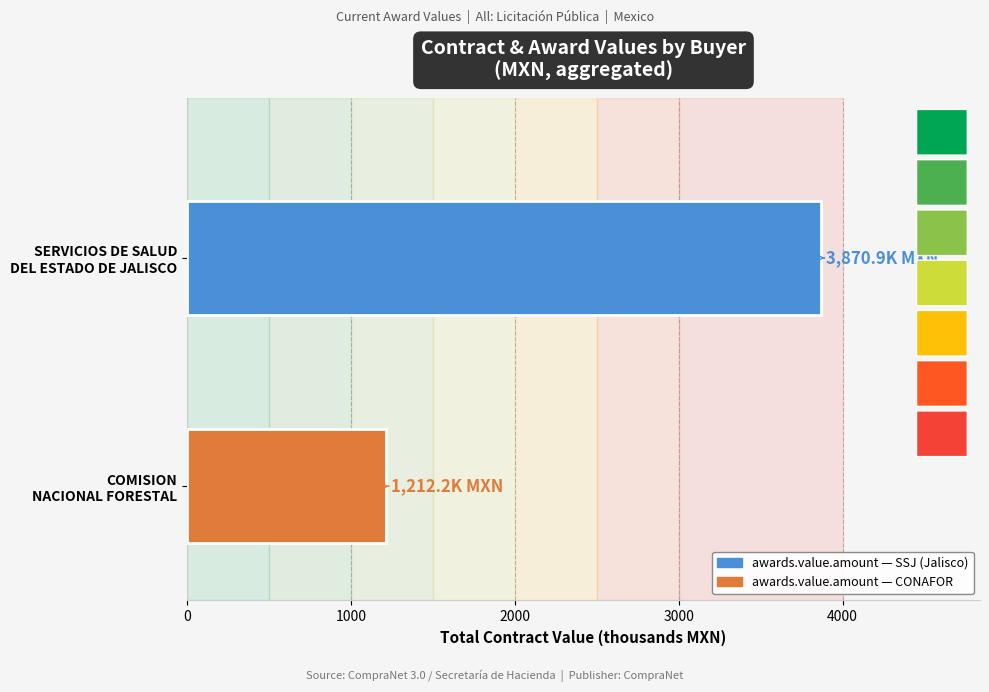

What is the maximum value shown in the chart?

3870.9